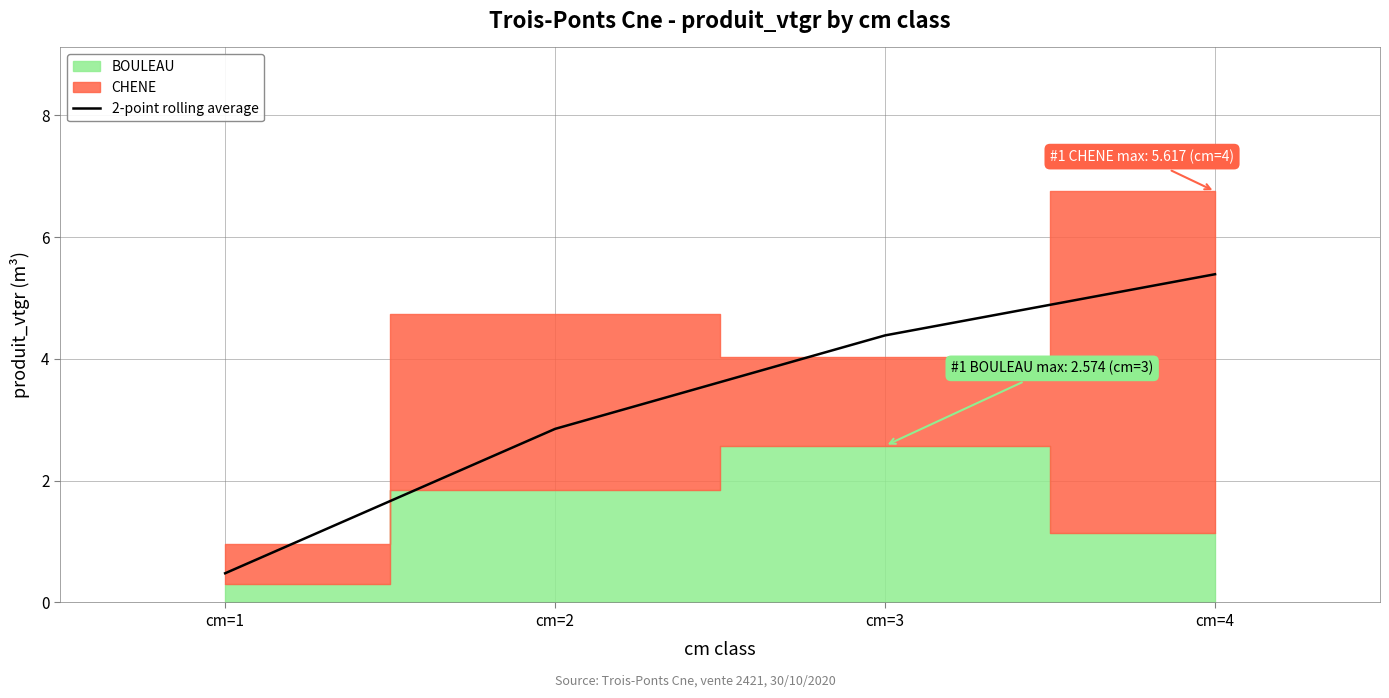

What is the change in value from cm=1 to cm=4?

+4.9